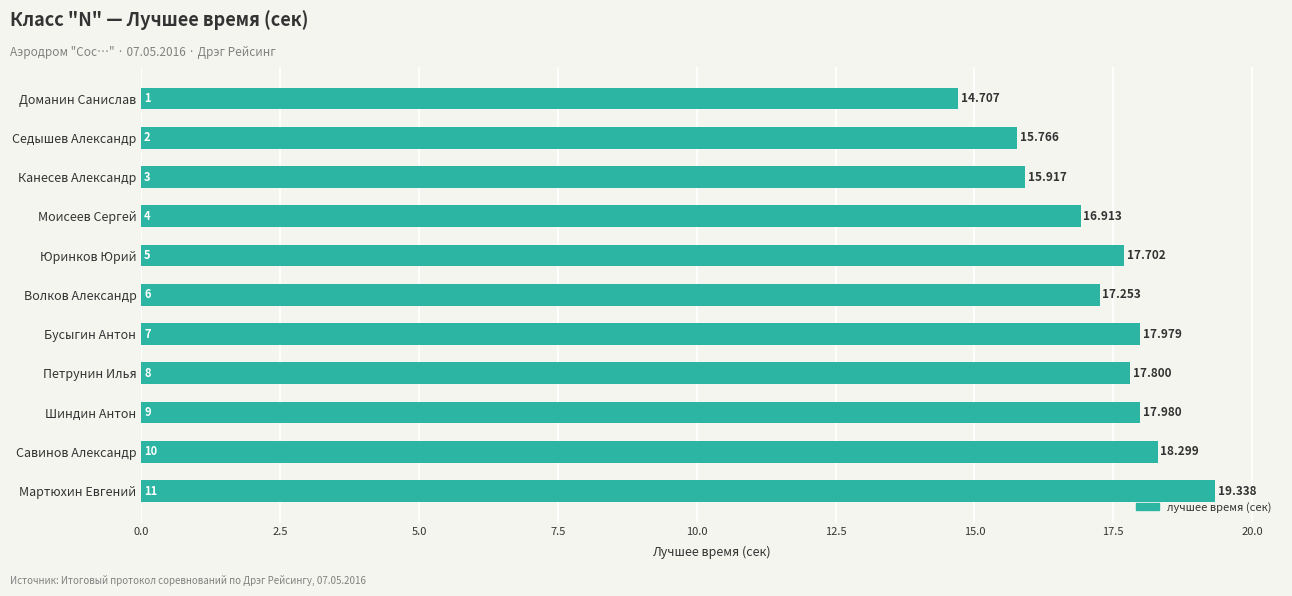

Between Савинов Александр and Шиндин Антон, which is larger?

Савинов Александр